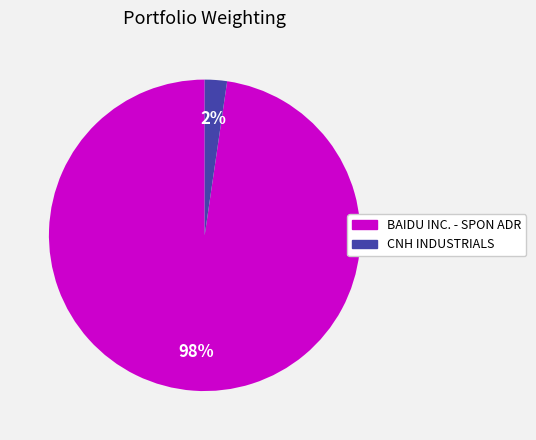

Which category has the biggest portion of the pie?

BAIDU INC. - SPON ADR